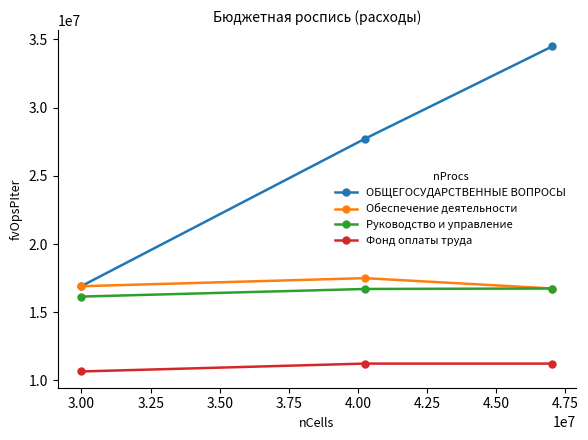

What are all the series names shown in the legend?

ОБЩЕГОСУДАРСТВЕННЫЕ ВОПРОСЫ, Обеспечение деятельности, Руководство и управление, Фонд оплаты труда